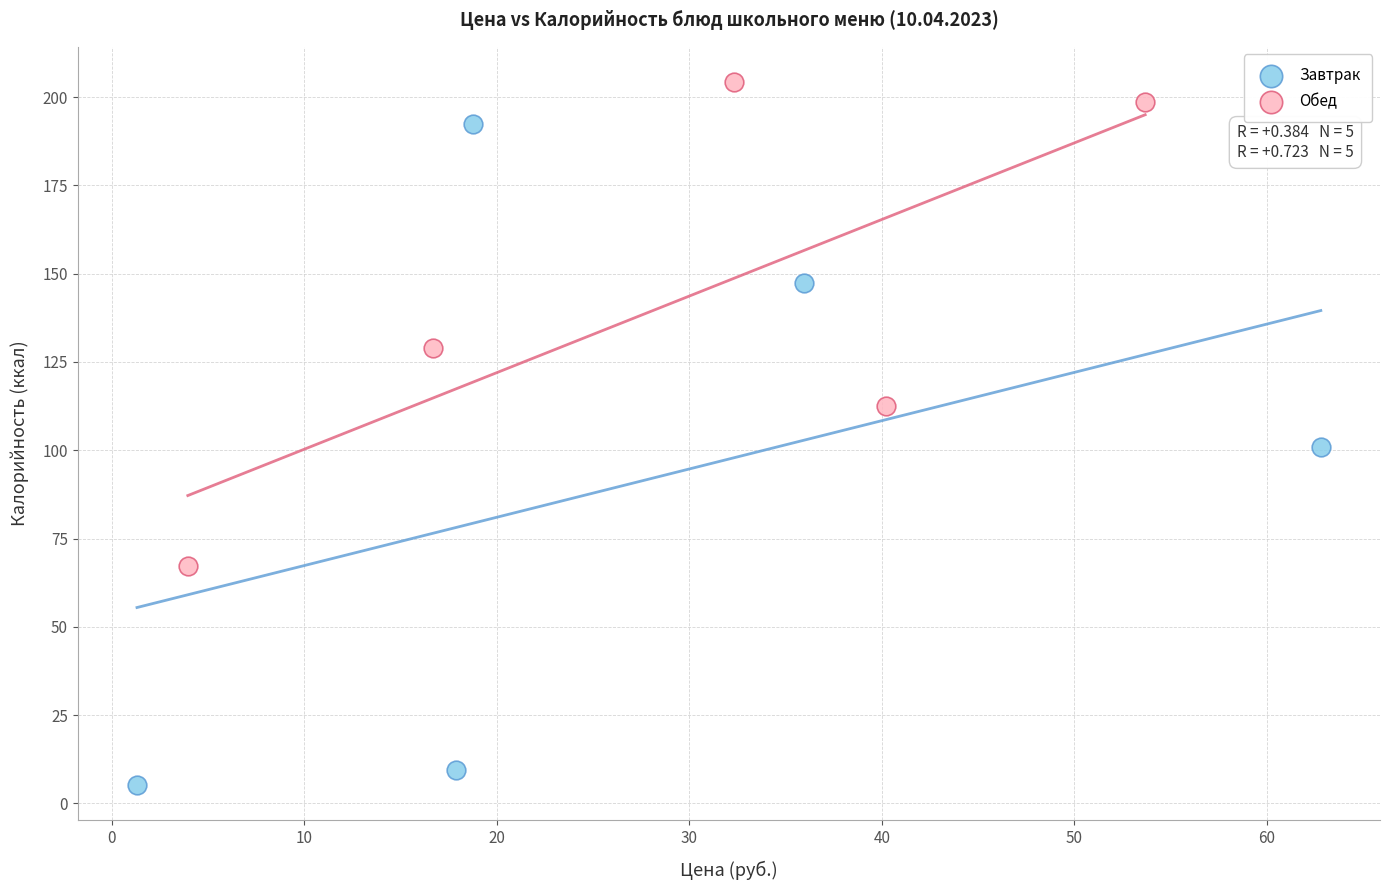

Which series reaches the maximum Y coordinate?

Обед